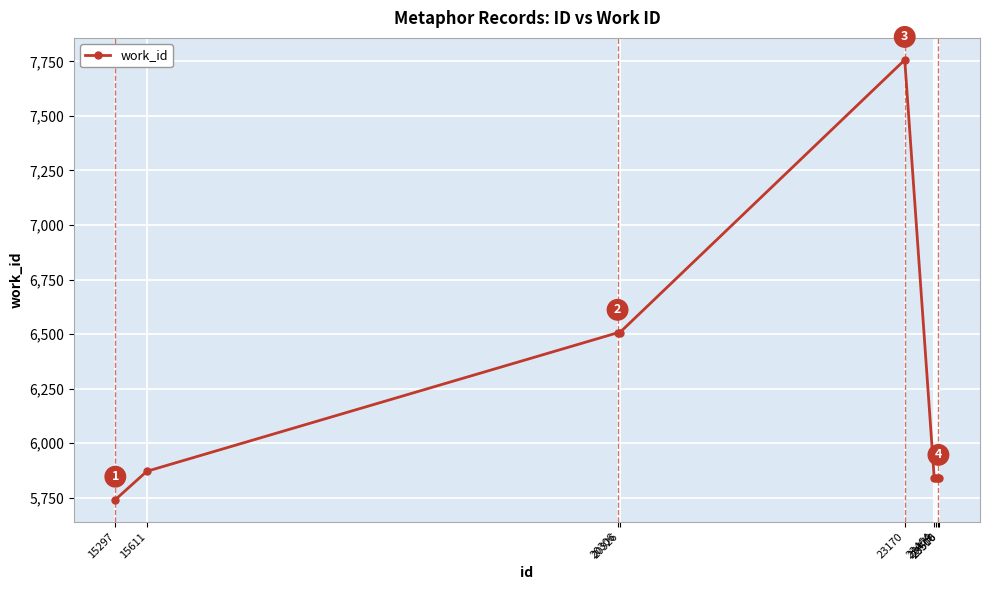

Where does the data first go above 5841?

15611